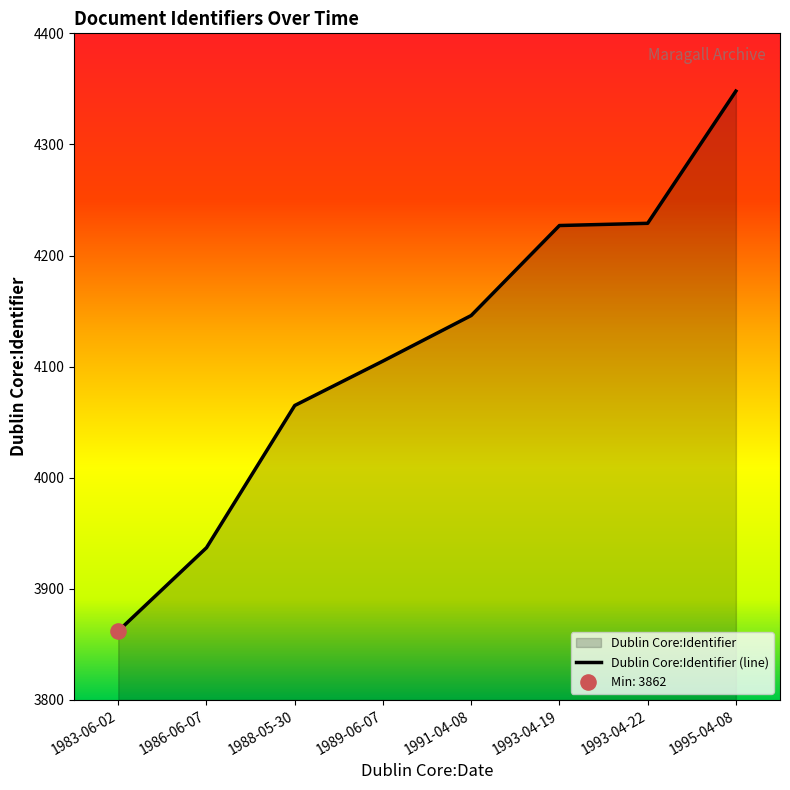

Approximately how many times larger is the value at 1995-04-08 compared to 1986-06-07?

1.1